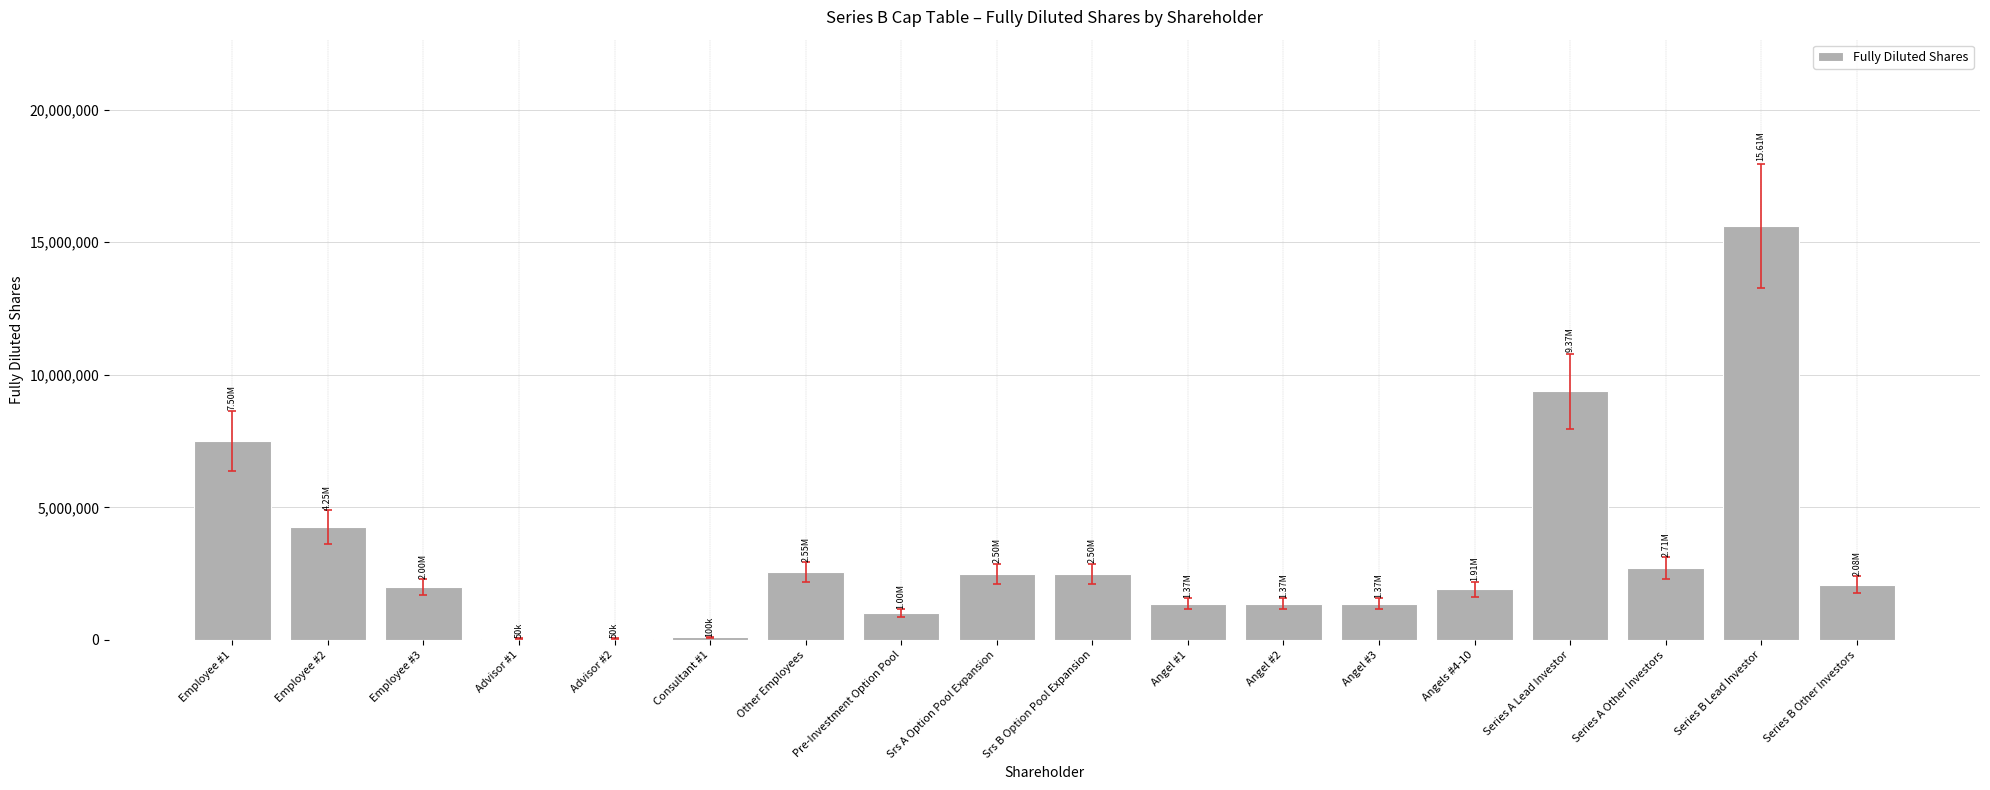

At which category does the chart reach its peak across all series?

Series B Lead Investor